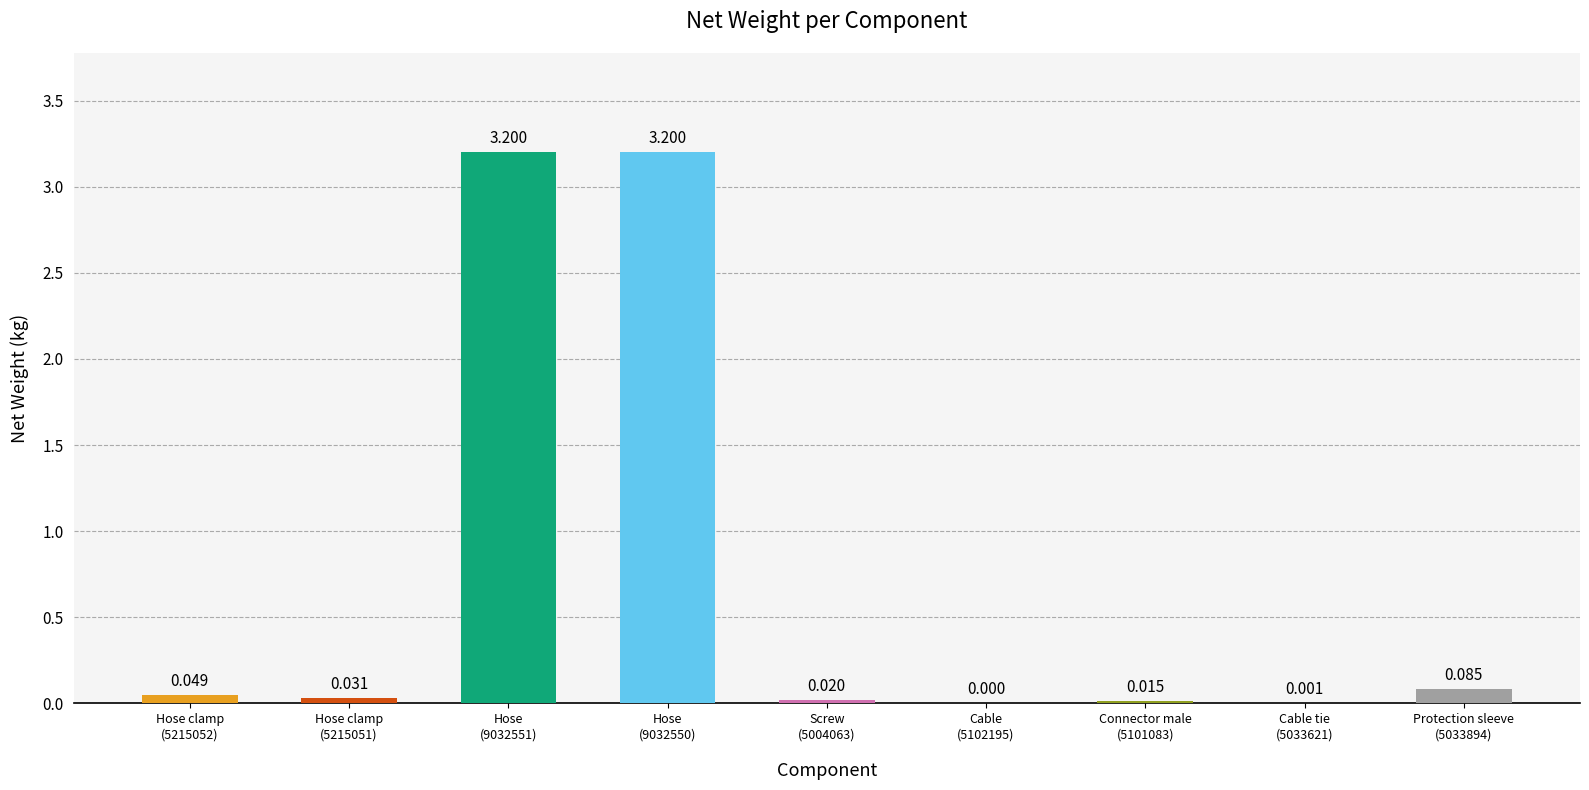

Between Hose
(9032550) and Protection sleeve
(5033894), which is larger?

Hose
(9032550)